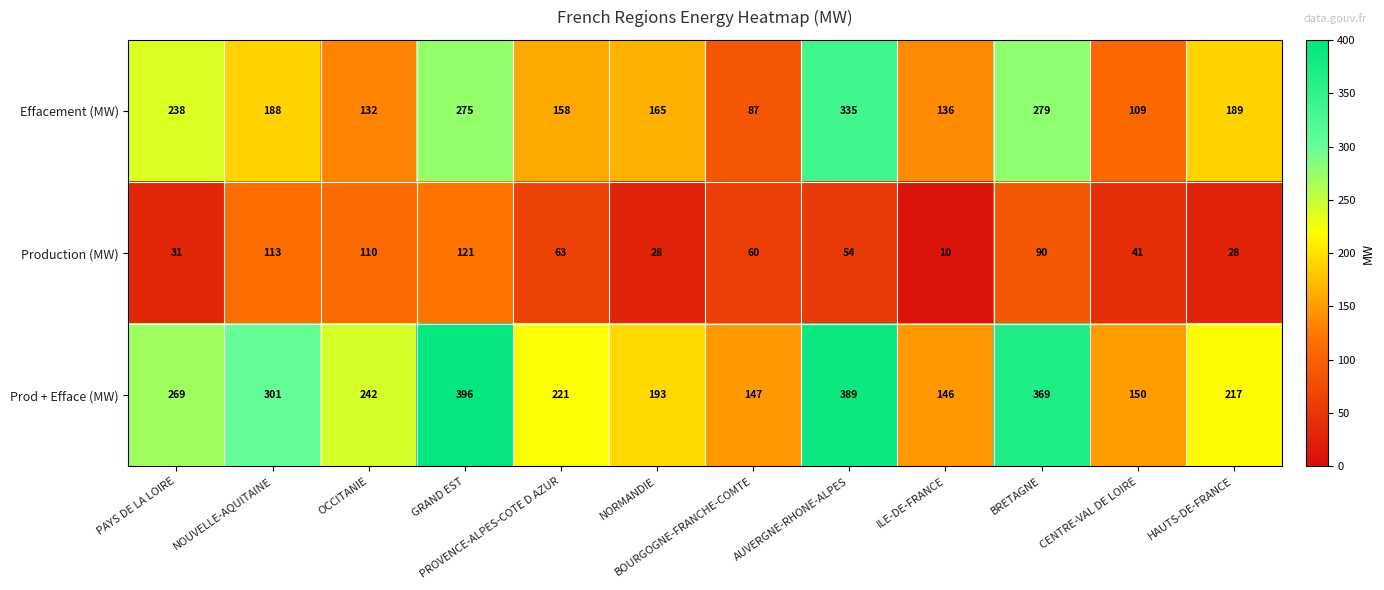

Read the Prod + Efface (MW) value at CENTRE-VAL DE LOIRE.

150